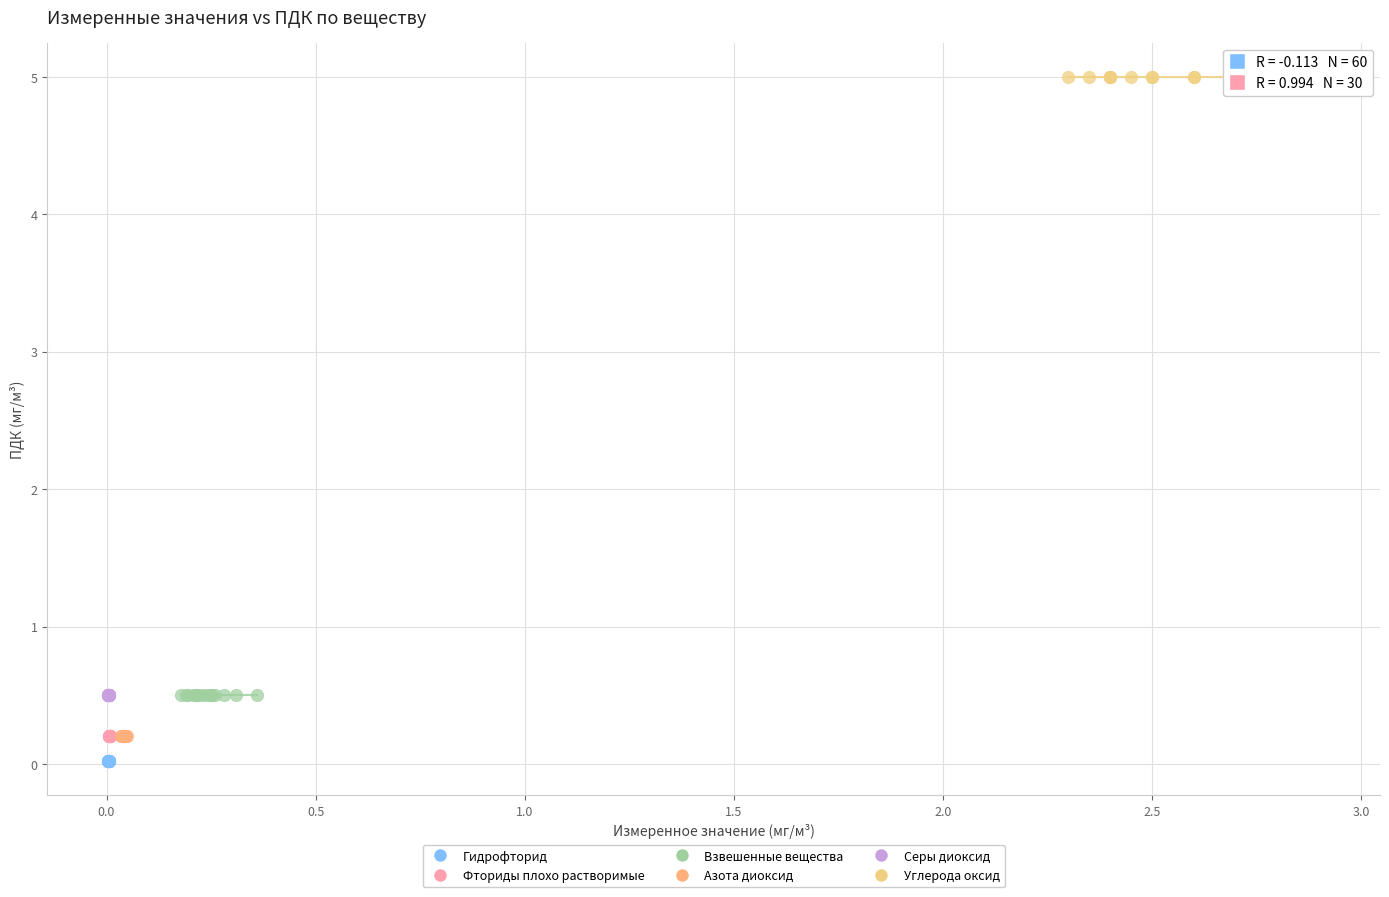

Which series contains the lowest Y value?

Гидрофторид